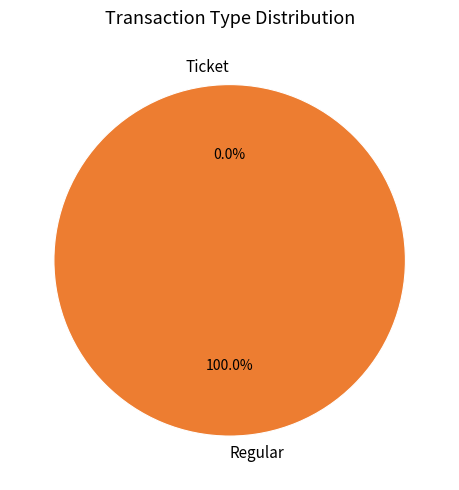

The Regular slice represents 100% of the pie. True or false?

True